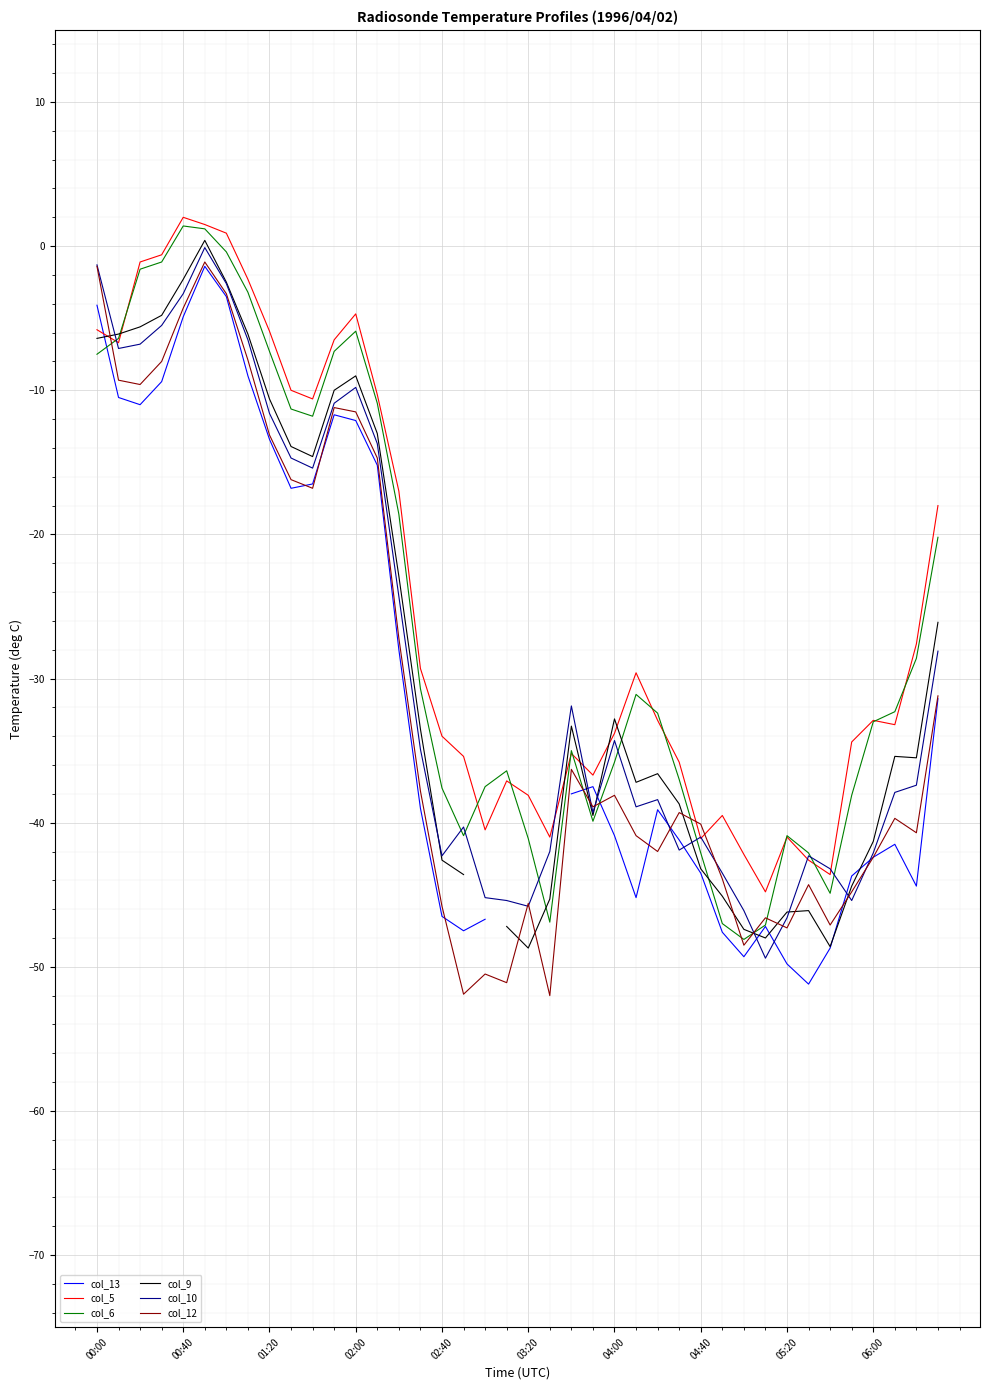

The value of col_5 at 03:20 is -54.5. True or false?

False